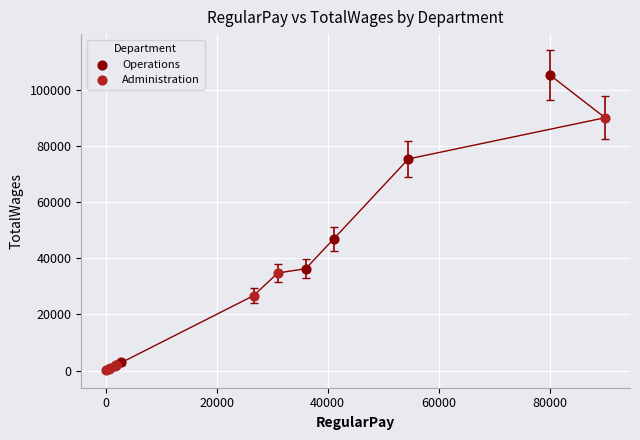

Which series contains the highest Y value?

Operations